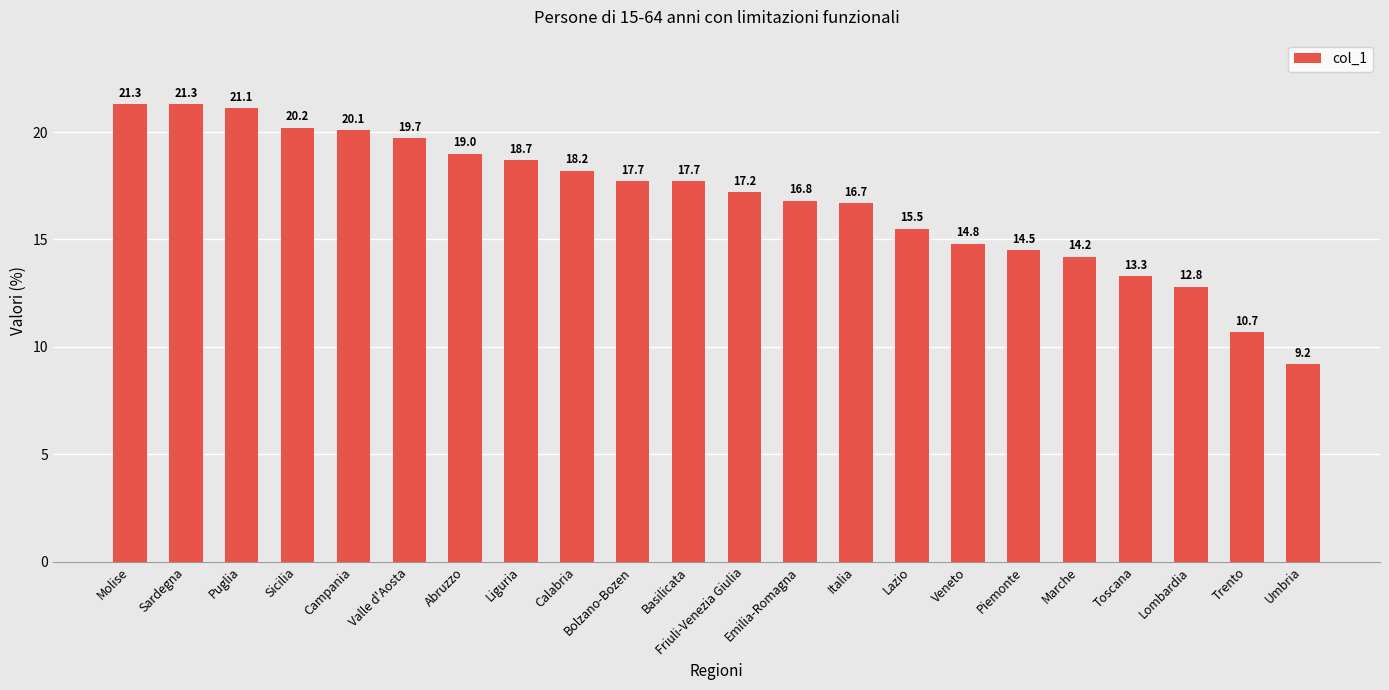

Which has a higher value, Trento or Liguria?

Liguria